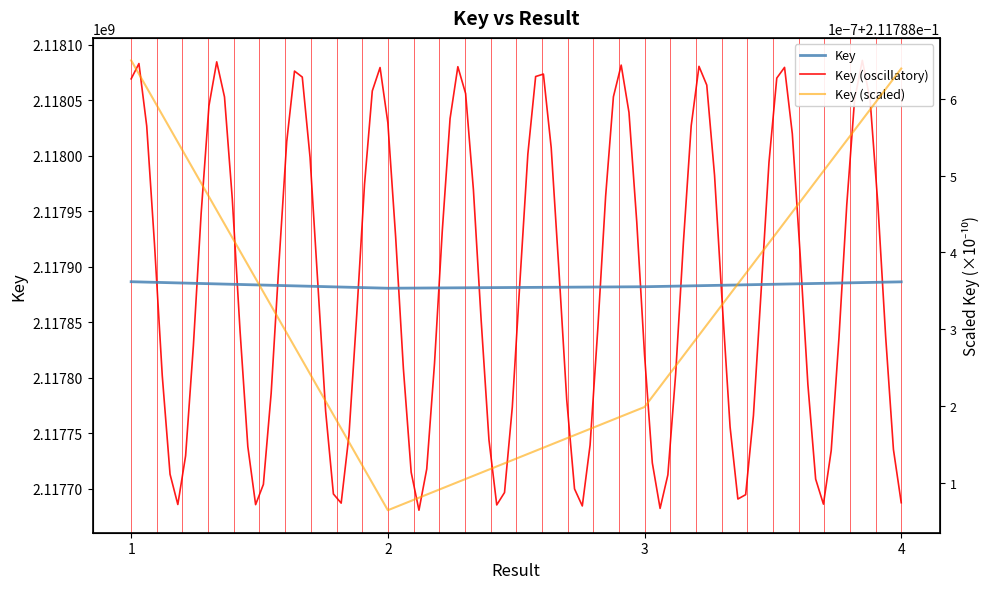

Rank the categories by value from highest to lowest.

1, 4, 3, 2